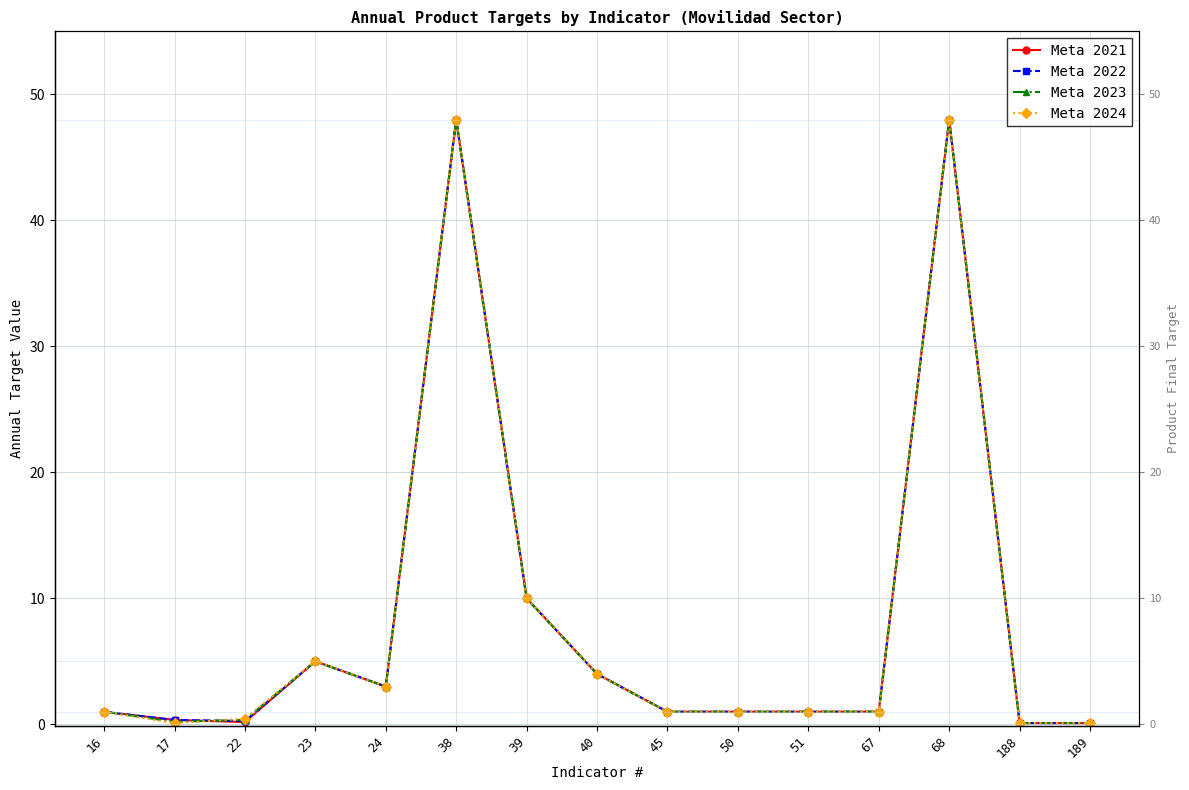

Between 45 and 67, which series saw the biggest shift?

Meta 2021